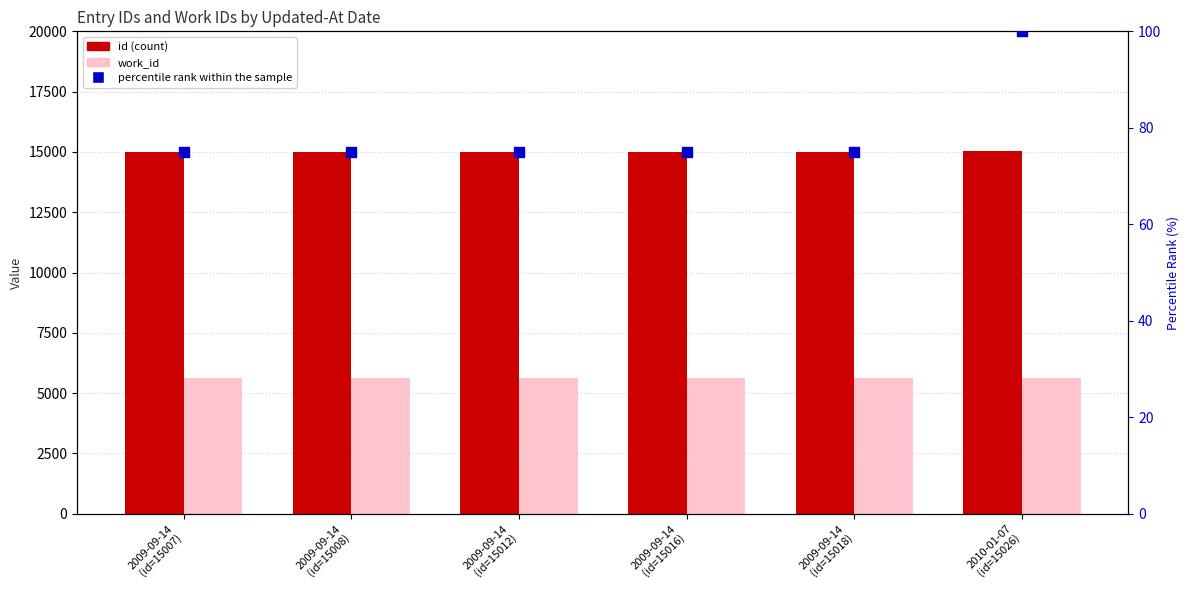

At how many categories does at least one series exceed 12937?

6